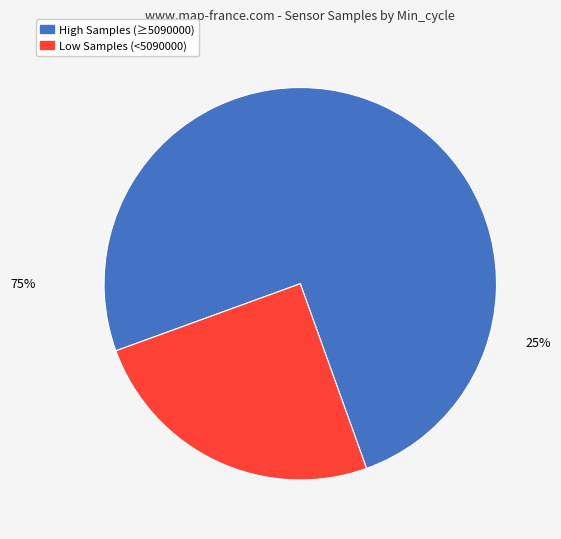

Does 27 represent more than half of the total?

No